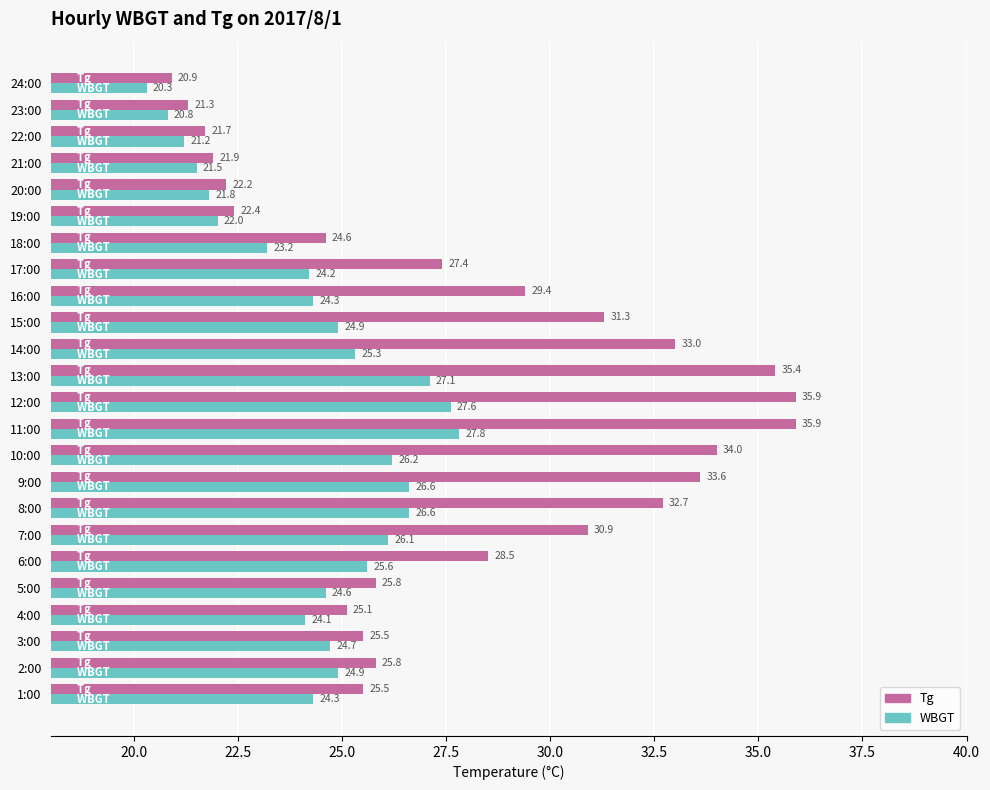

At which label is Tg closest to 28?

6:00